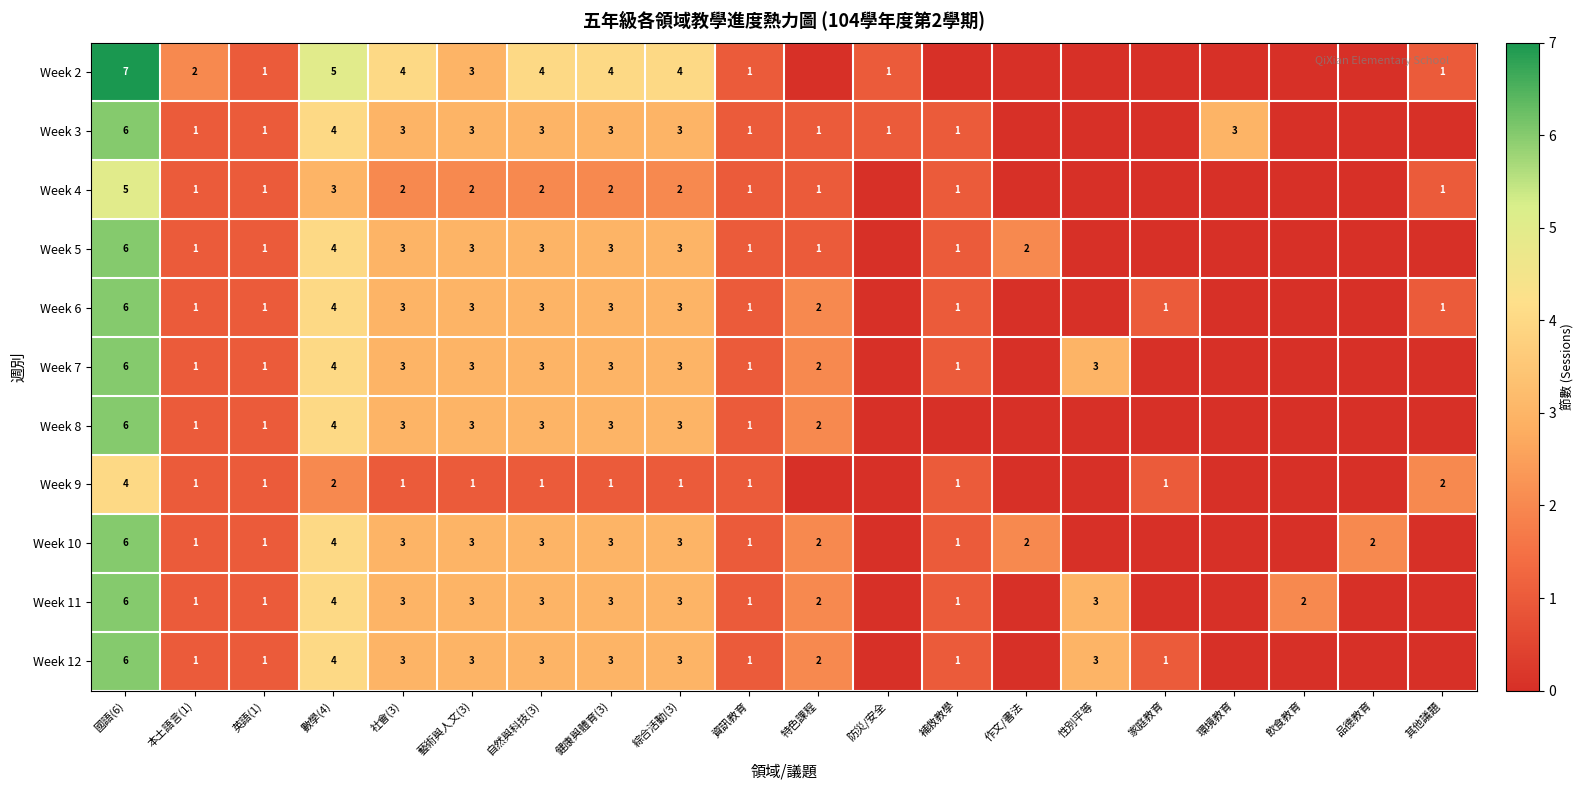

Is the value of Week 4 at 本土語言(1) greater than the value of Week 12 at 綜合活動(3)?

No